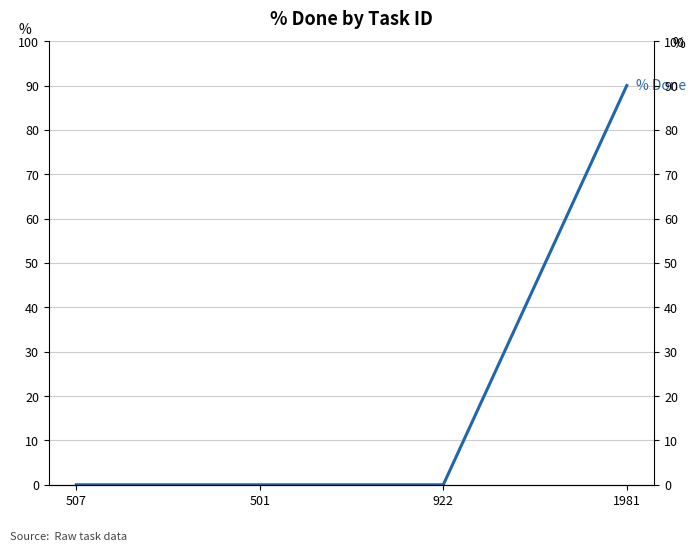

Count the number of categories in the chart.

4